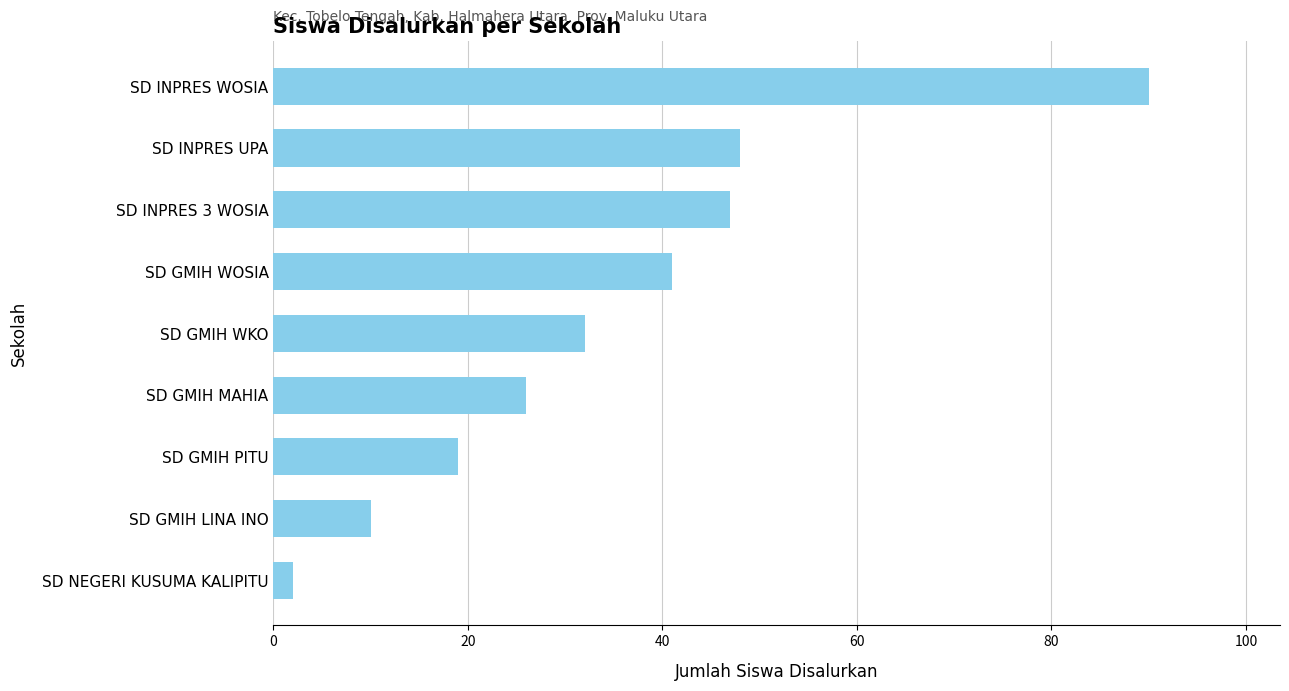

Reading top to bottom, transcribe all the data shown in this chart.

SD INPRES WOSIA=90	SD INPRES UPA=48	SD INPRES 3 WOSIA=47	SD GMIH WOSIA=41	SD GMIH WKO=32	SD GMIH MAHIA=26	SD GMIH PITU=19	SD GMIH LINA INO=10	SD NEGERI KUSUMA KALIPITU=2